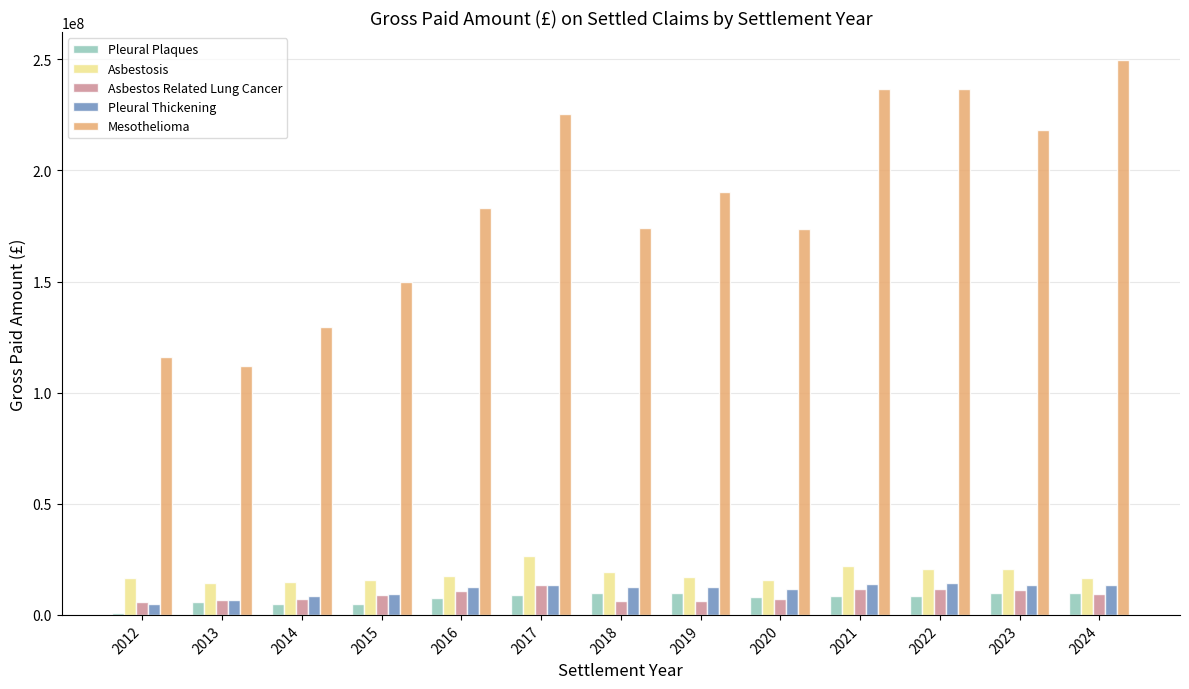

Which series has the largest range (max minus min)?

Mesothelioma